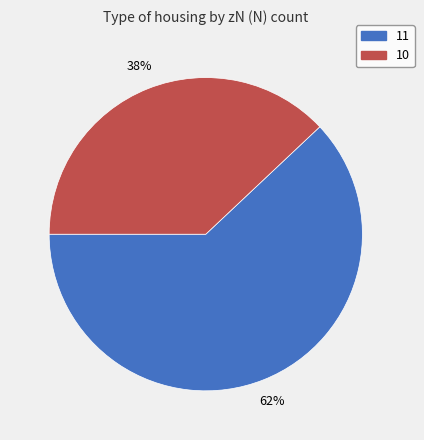

To the nearest percent, what is the combined percentage of 11 and 10?

100%